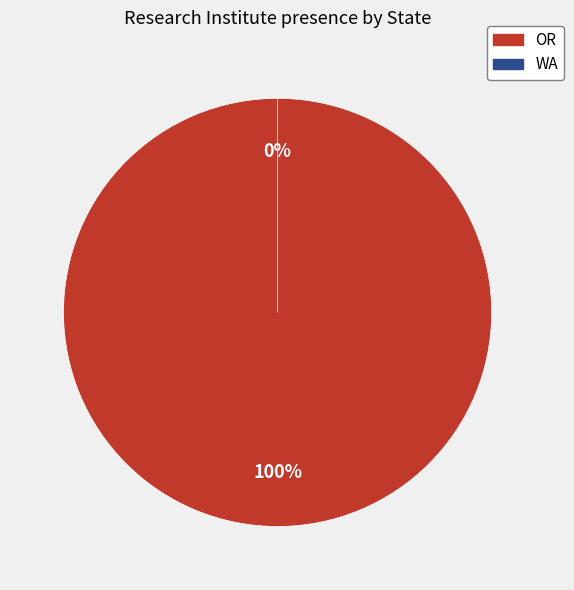

To the nearest percent, what portion does OR represent?

100%